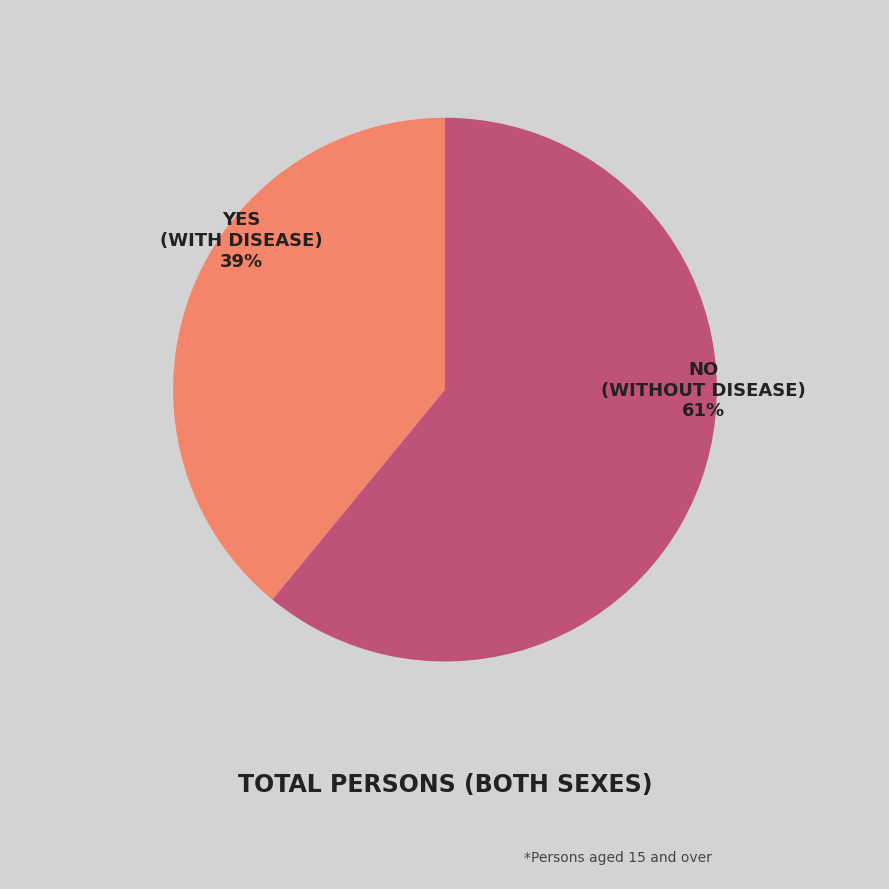

To the nearest percent, what is the average slice percentage?

50%